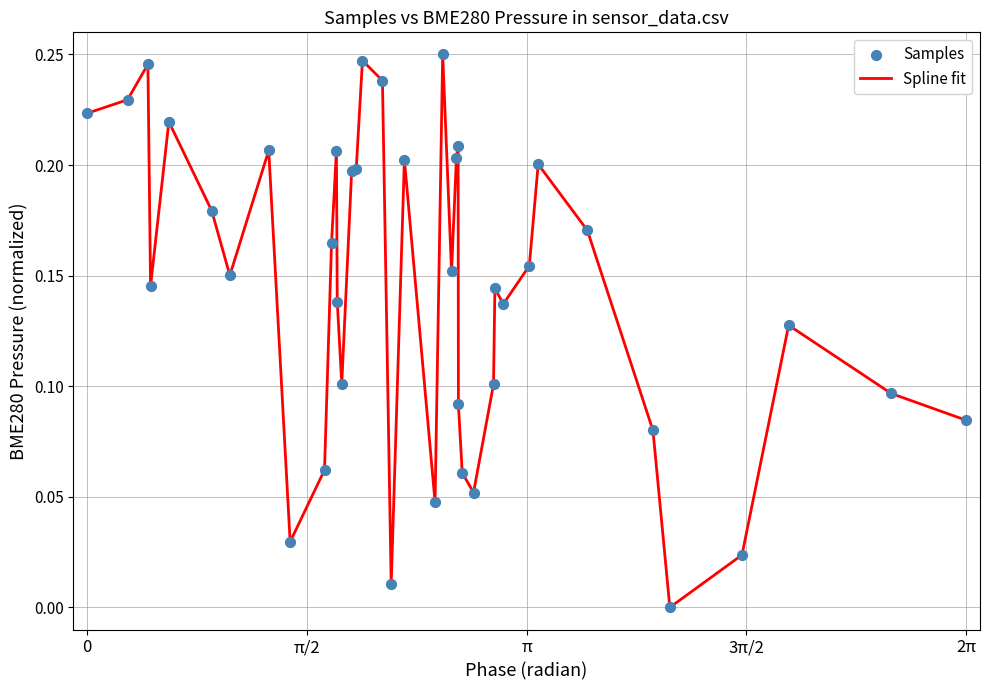

Is this an area chart (filled region under the line)?

No